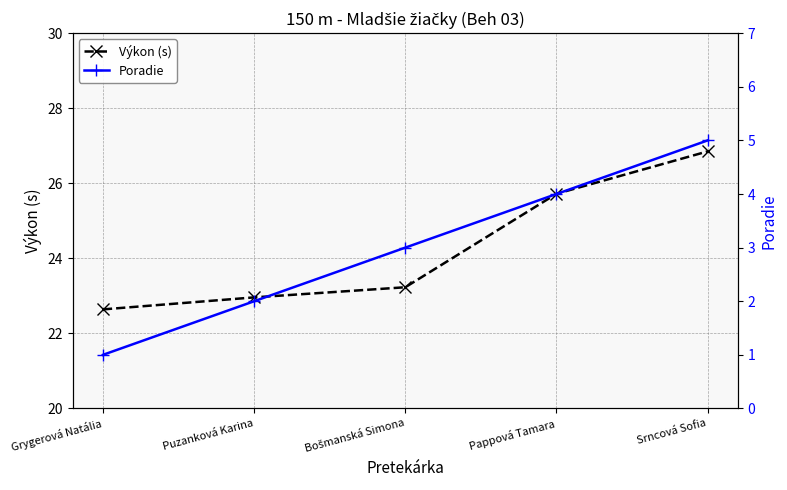

Which category has the highest value in the Poradie series?

Srncová Sofia